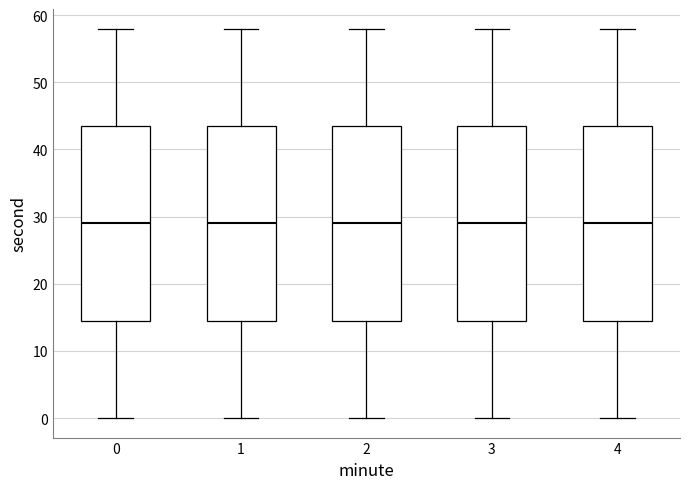

Where does the median line of the box at x = 0 sit on the y-axis? The values are not printed on the chart, so give them approximately, as read against the axis.

29